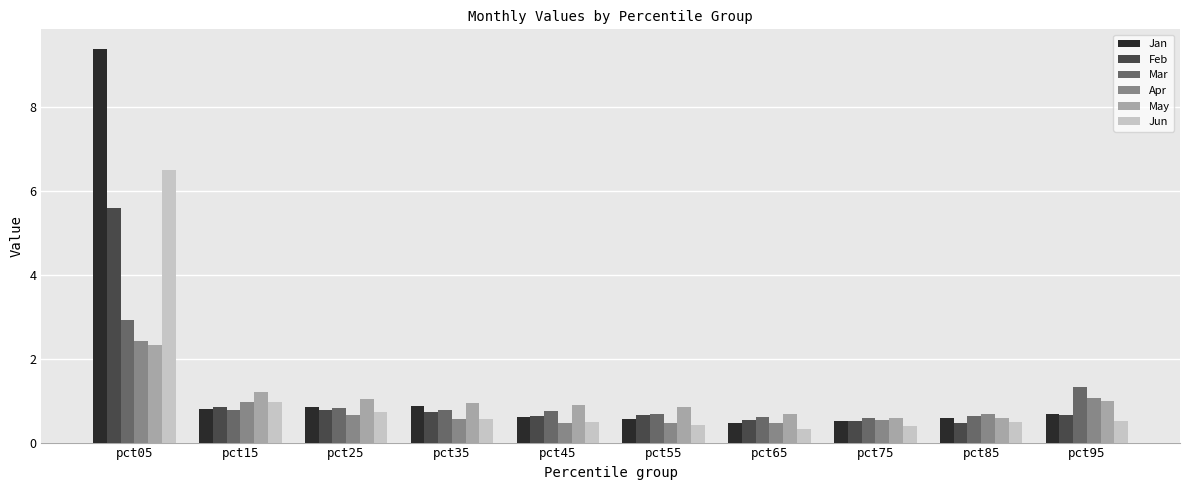

What is the difference between the highest and lowest values at pct55?

0.4